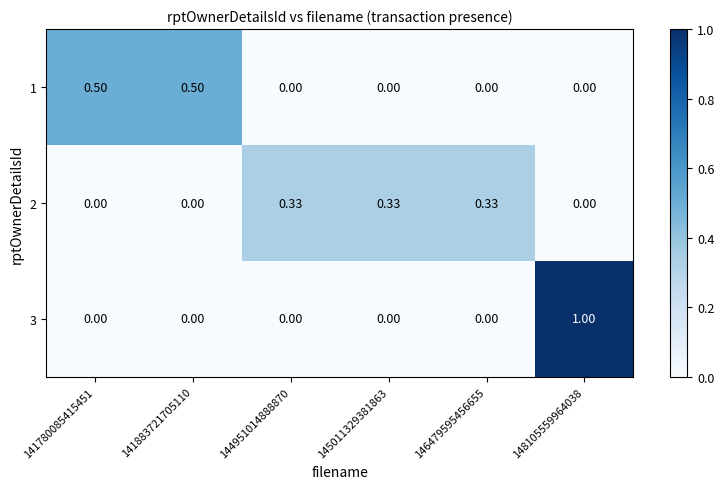

At which category is the sum across all series the highest?

148105559964038